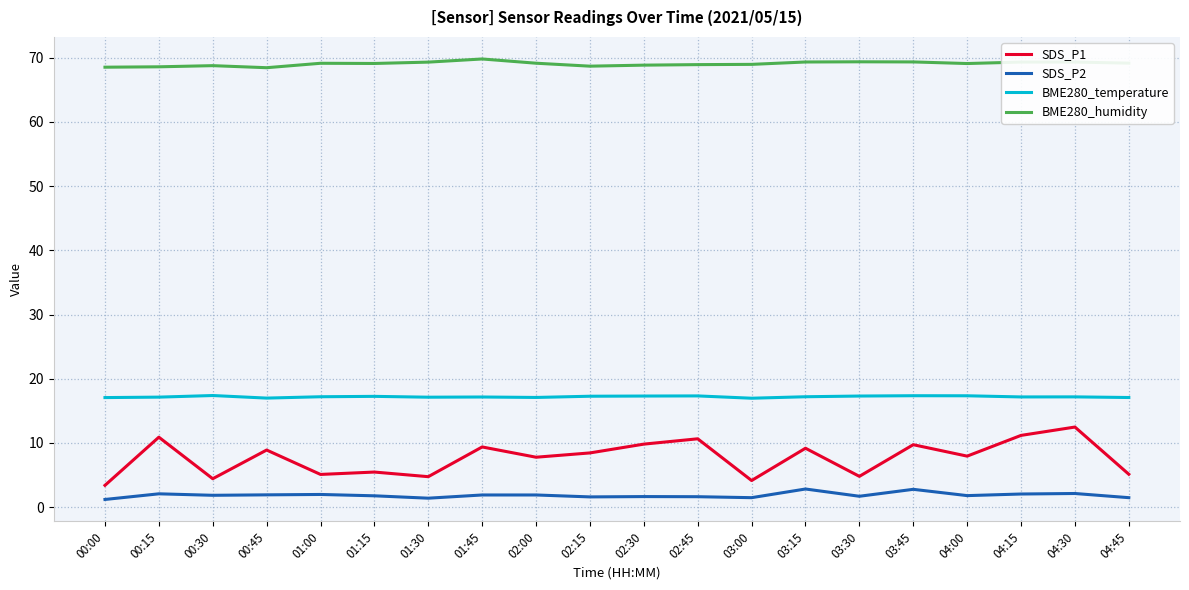

How many series are shown in this chart?

4